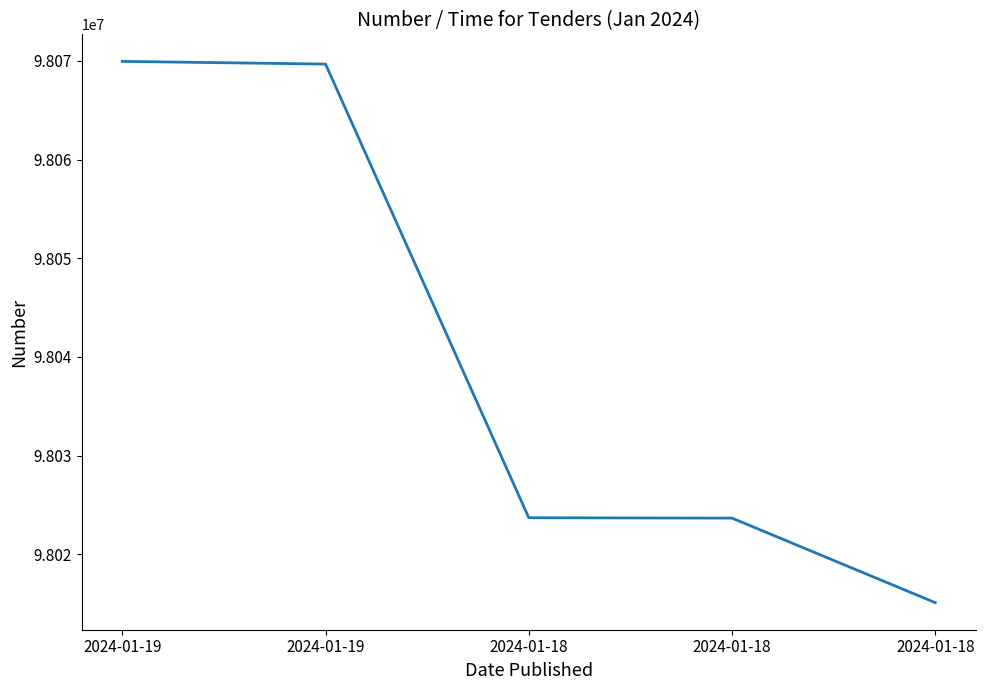

Count the number of data series in this chart.

1